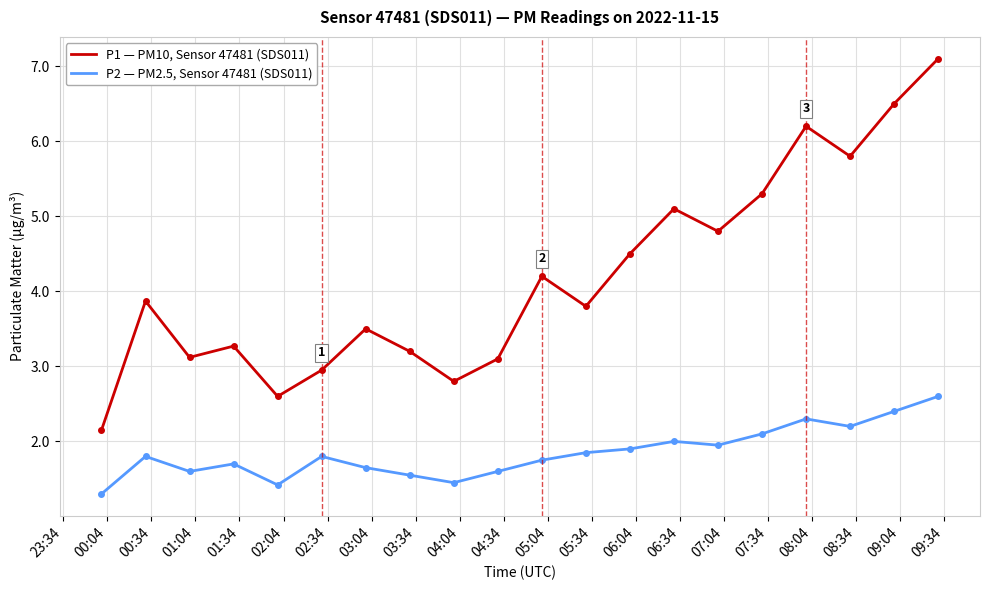

What is the minimum value shown in the chart?

1.3